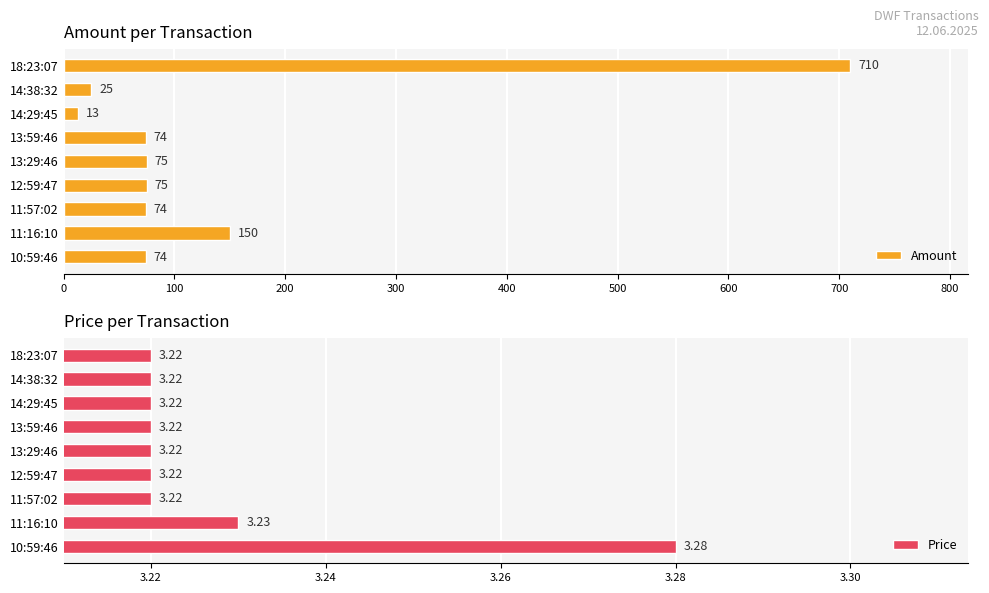

Which category has the lowest value in the Amount series?

14:29:45